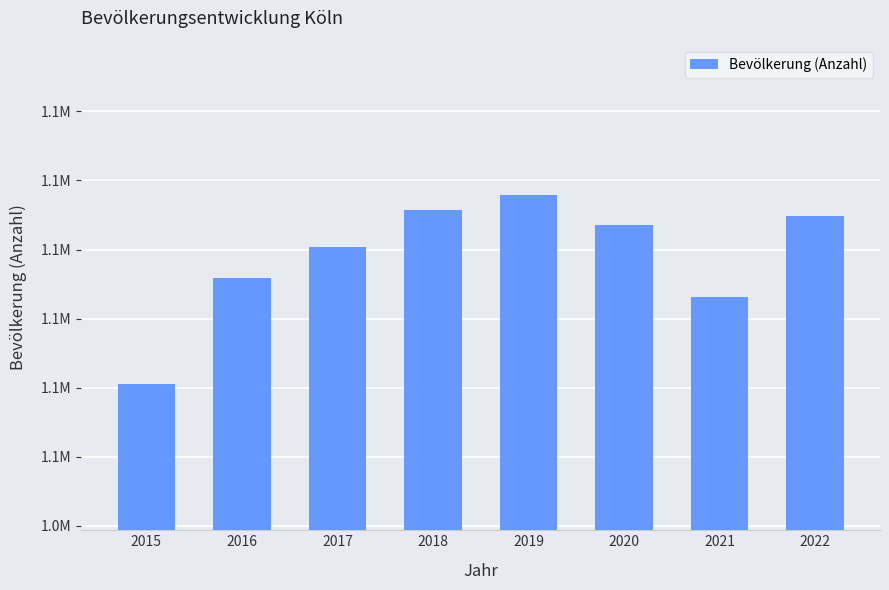

What is the approximate value at 2015, to the nearest 10?

1060580